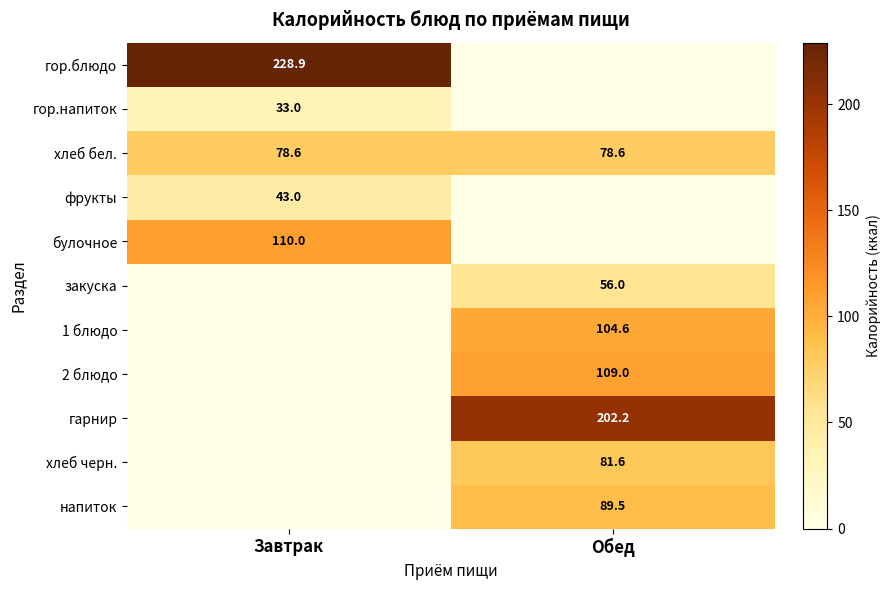

What is the sum of all хлеб бел. values?

157.2